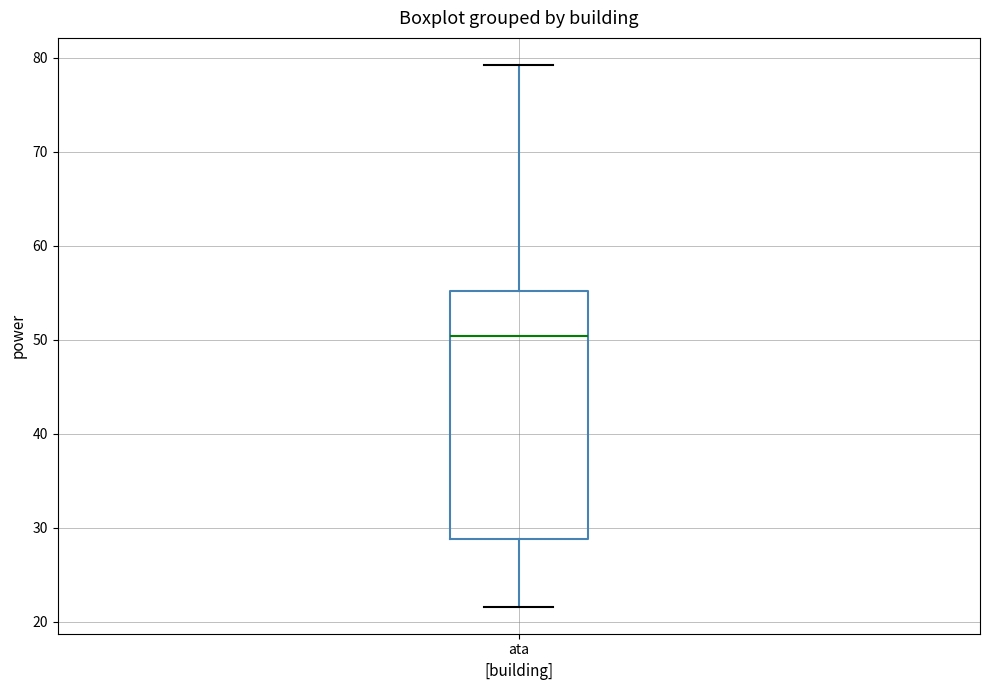

Transcribe this box plot: give where the median line is, the range the box spans, and where the two whiskers end, as read against the y-axis. The values are not printed on the chart, so give them approximately, as read against the axis.

median 50, box 29 to 55, whiskers 22 to 79